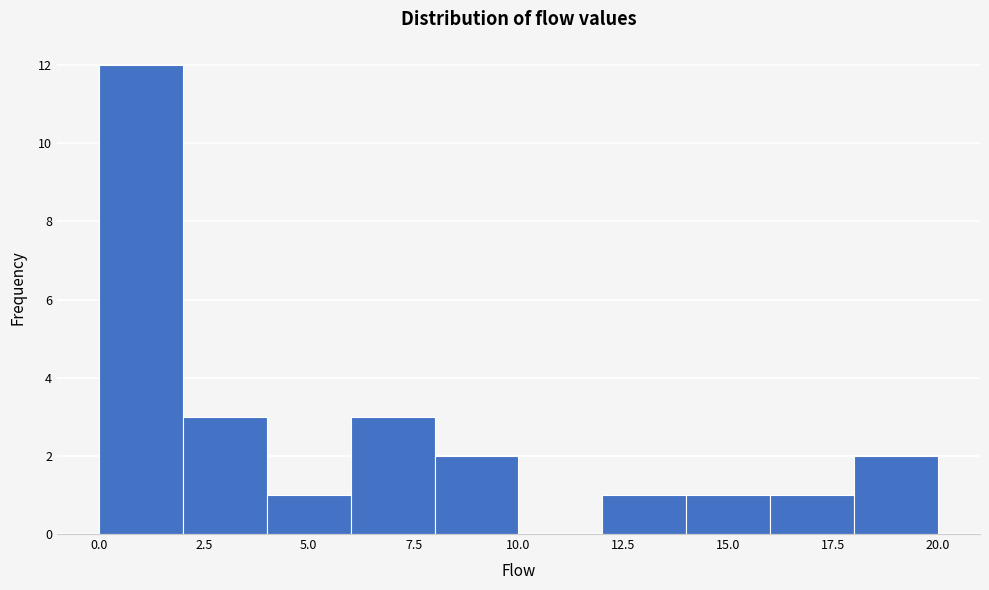

What is the height of the bar covering 8 to 10 on the x-axis? The values are not printed on the chart, so give them approximately, as read against the axis.

2